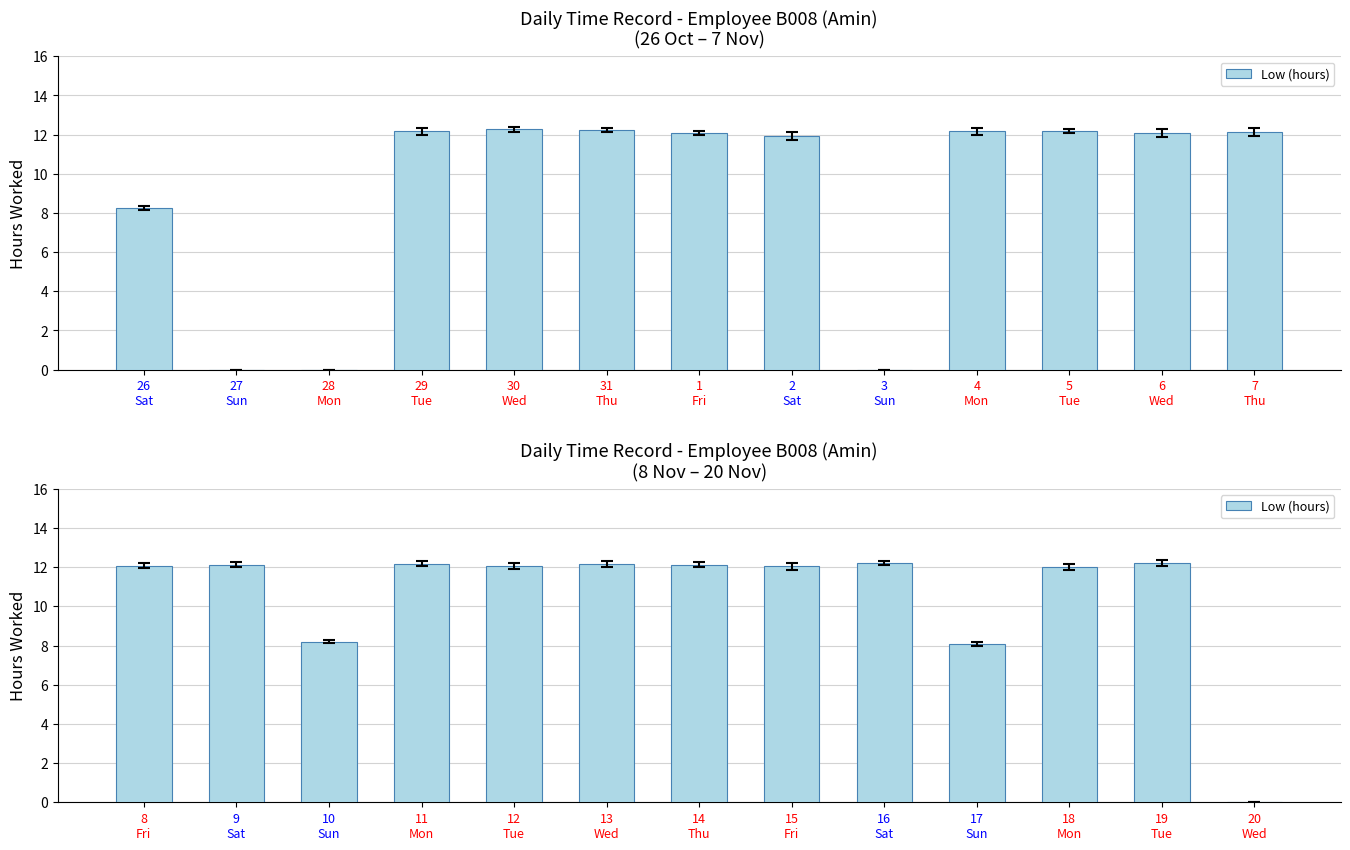

Read the value at 15 Fri.

12.1